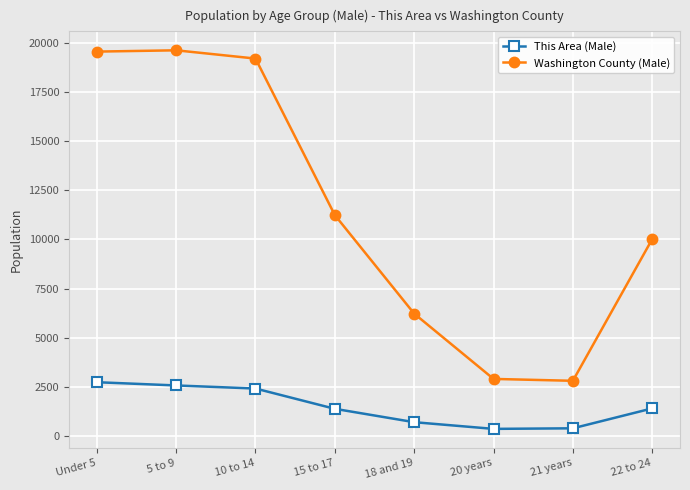

What are all the series names shown in the legend?

This Area (Male), Washington County (Male)